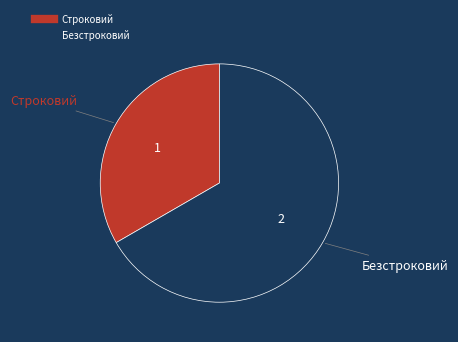

How many segments does this pie chart have?

2